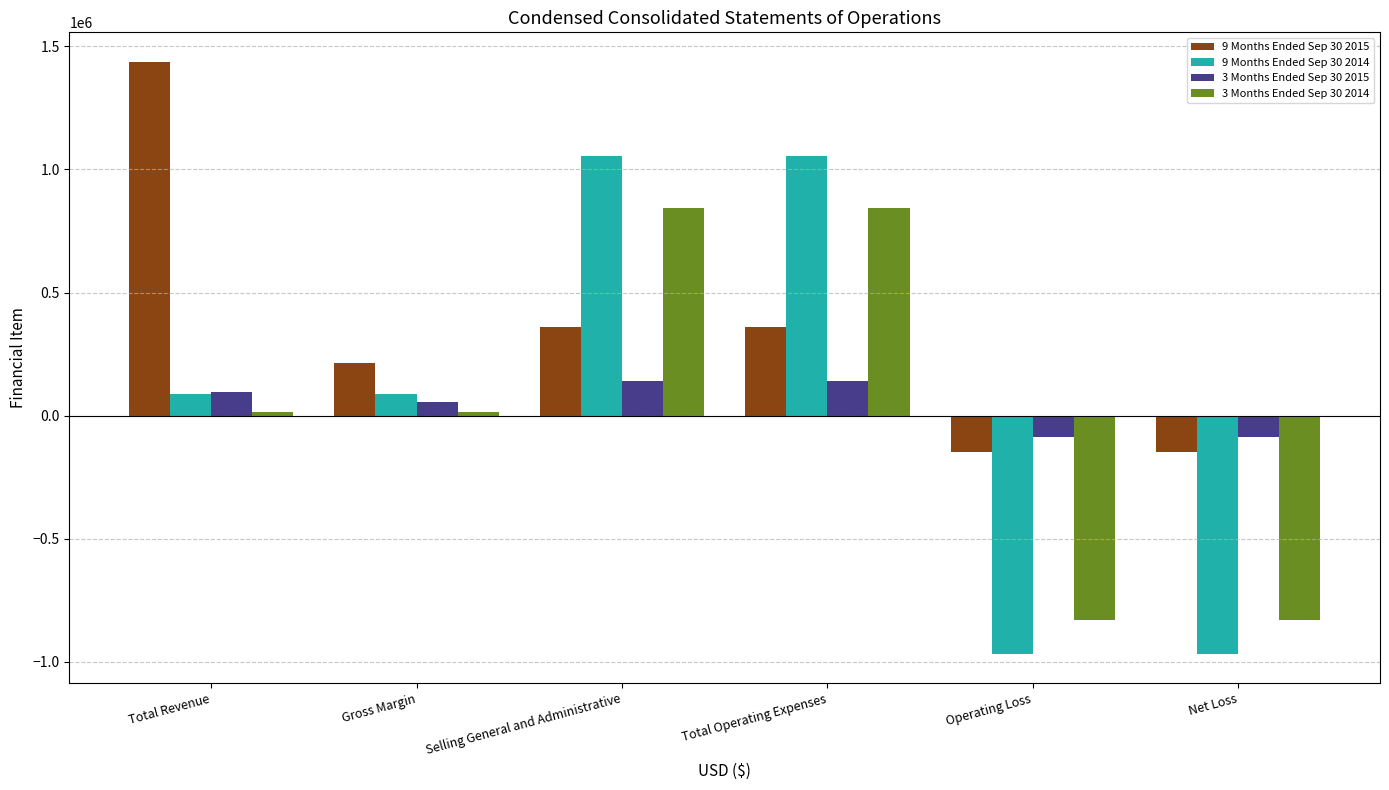

Is the value of 9 Months Ended Sep 30 2015 at Net Loss greater than the value of 3 Months Ended Sep 30 2015 at Gross Margin?

No